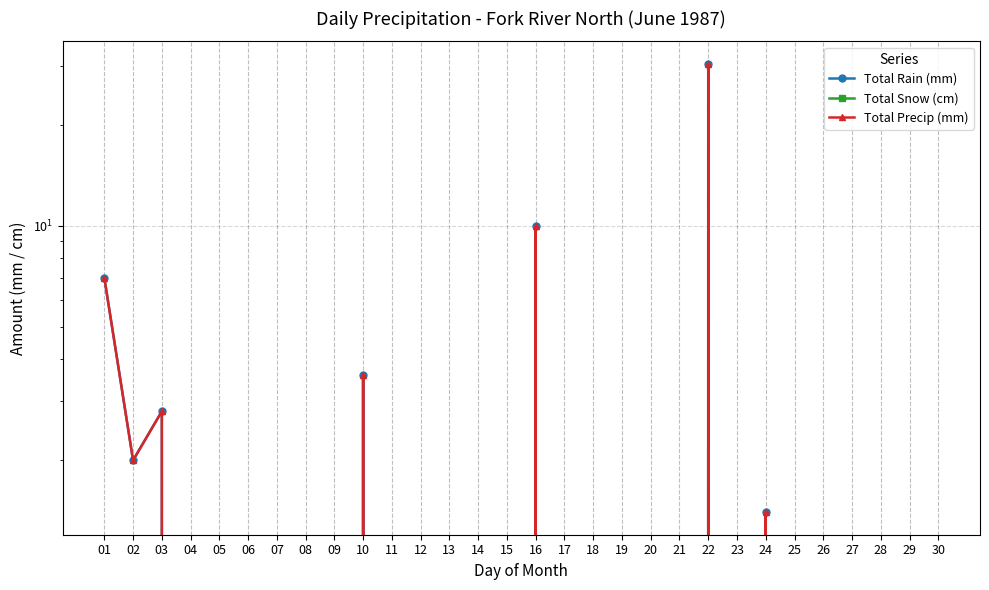

Rank the series at 24 from highest to lowest value.

Total Rain (mm), Total Precip (mm), Total Snow (cm)